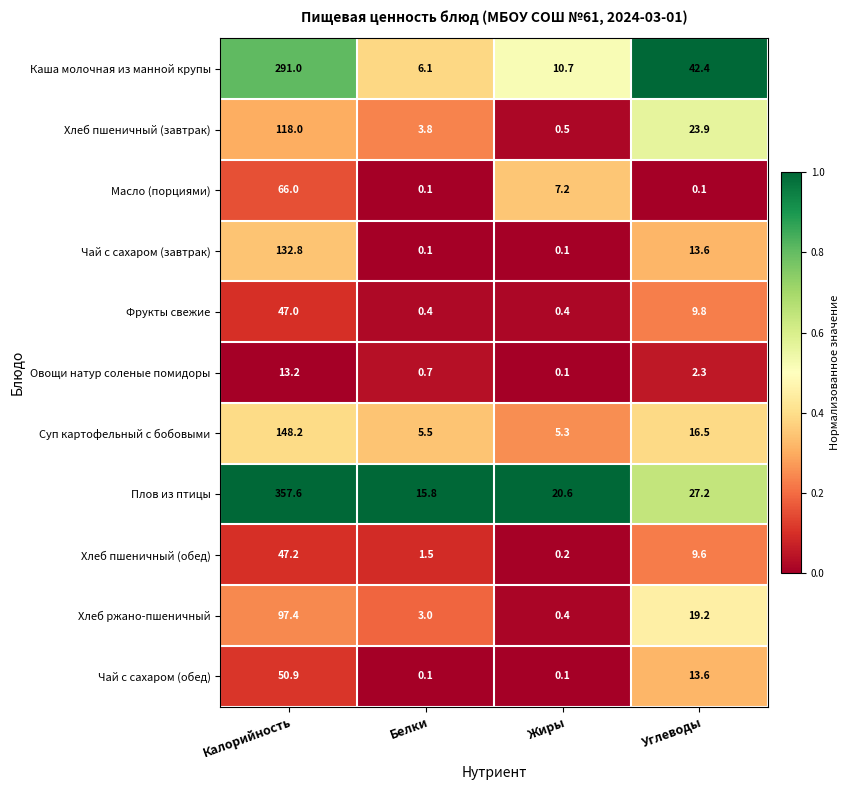

At Калорийность, list the series in order from smallest to largest.

Овощи натур соленые помидоры, Фрукты свежие, Хлеб пшеничный (обед), Чай с сахаром (обед), Масло (порциями), Хлеб ржано-пшеничный, Хлеб пшеничный (завтрак), Чай с сахаром (завтрак), Суп картофельный с бобовыми, Каша молочная из манной крупы, Плов из птицы